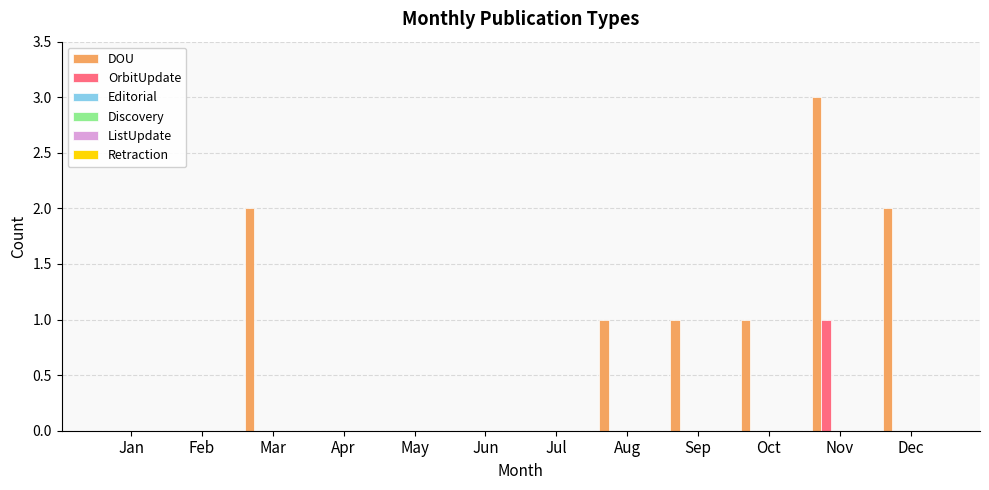

Which series has the largest total across all categories?

DOU